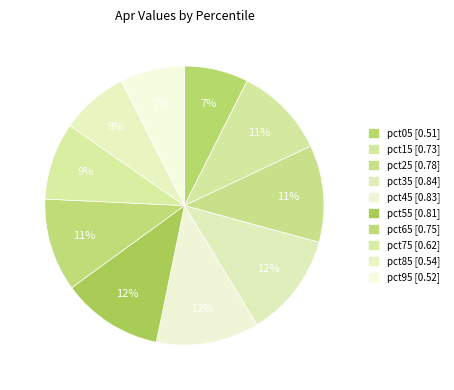

Count the number of slices in the pie.

10